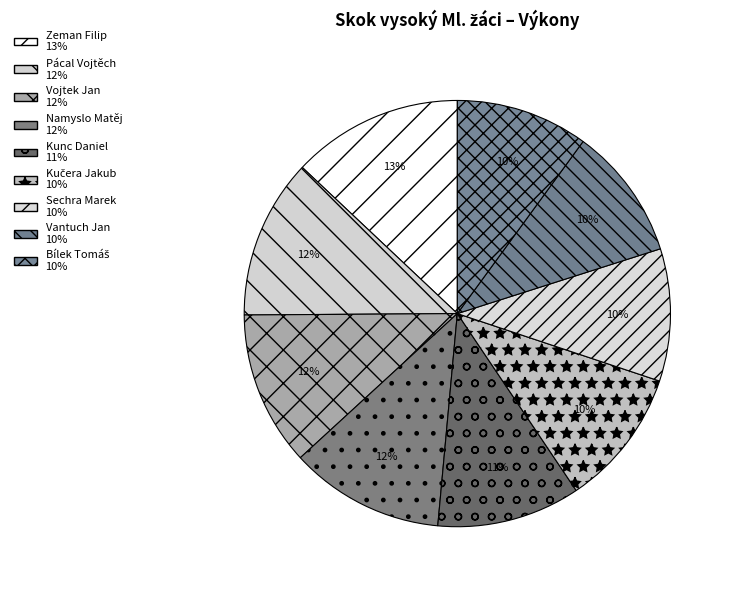

Is it true that Vantuch Jan is 24% of the pie?

False